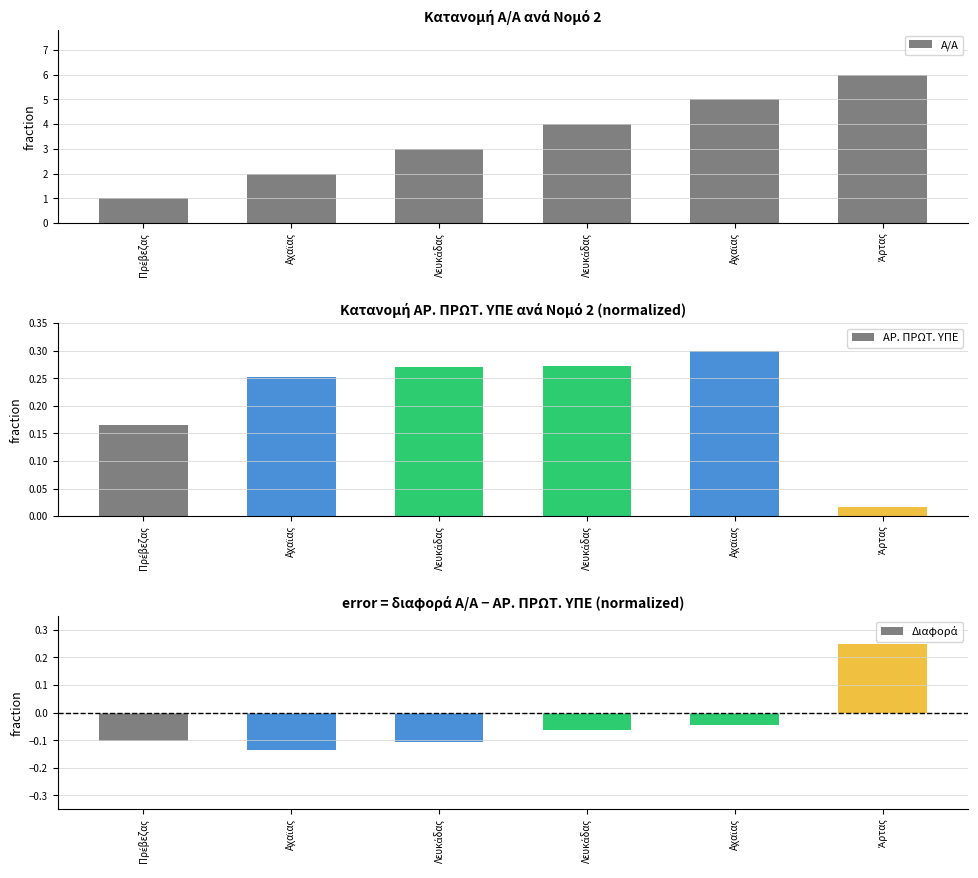

Between Λευκάδας and Πρέβεζας, which is larger?

Λευκάδας